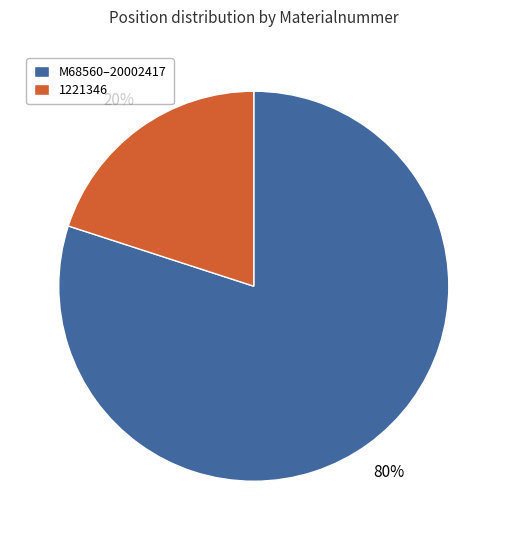

How many slices are in this pie chart?

2